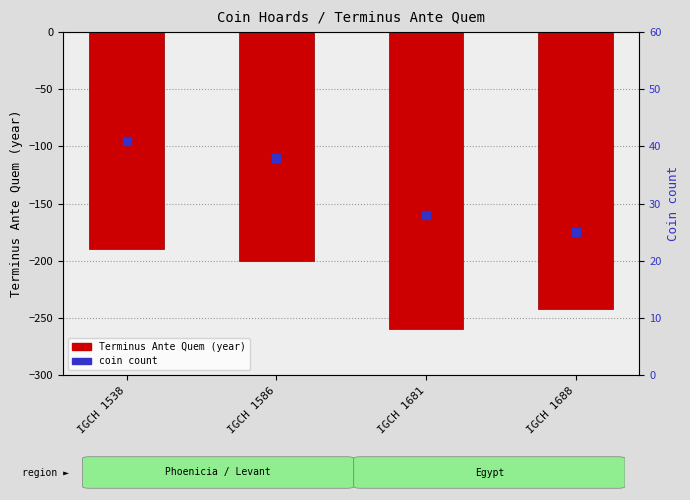

At which category is the sum across all series the highest?

IGCH 1538